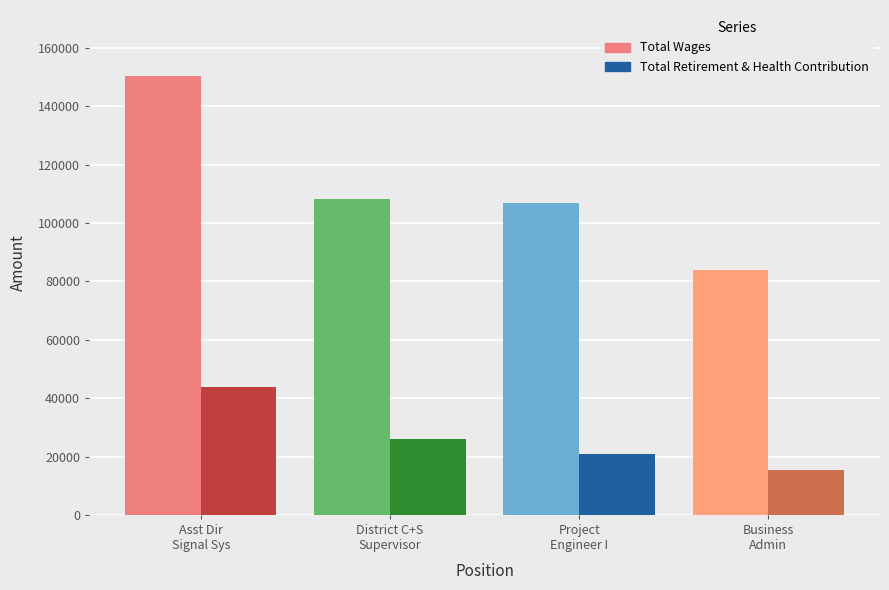

The value of Total Retirement & Health Contribution at District C+S
Supervisor is 25934. True or false?

True